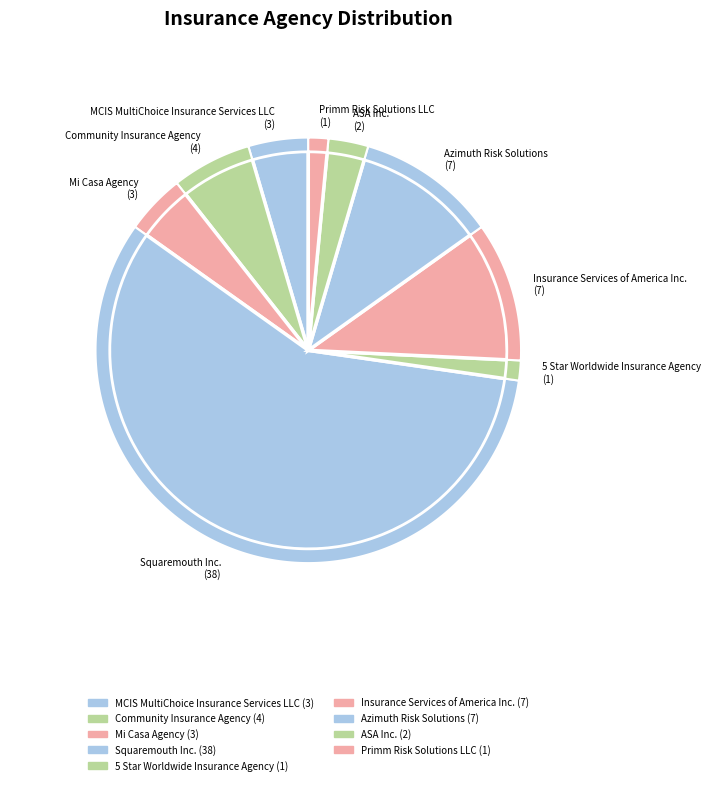

True or false: 5 Star Worldwide Insurance Agency accounts for 2% of the total.

True